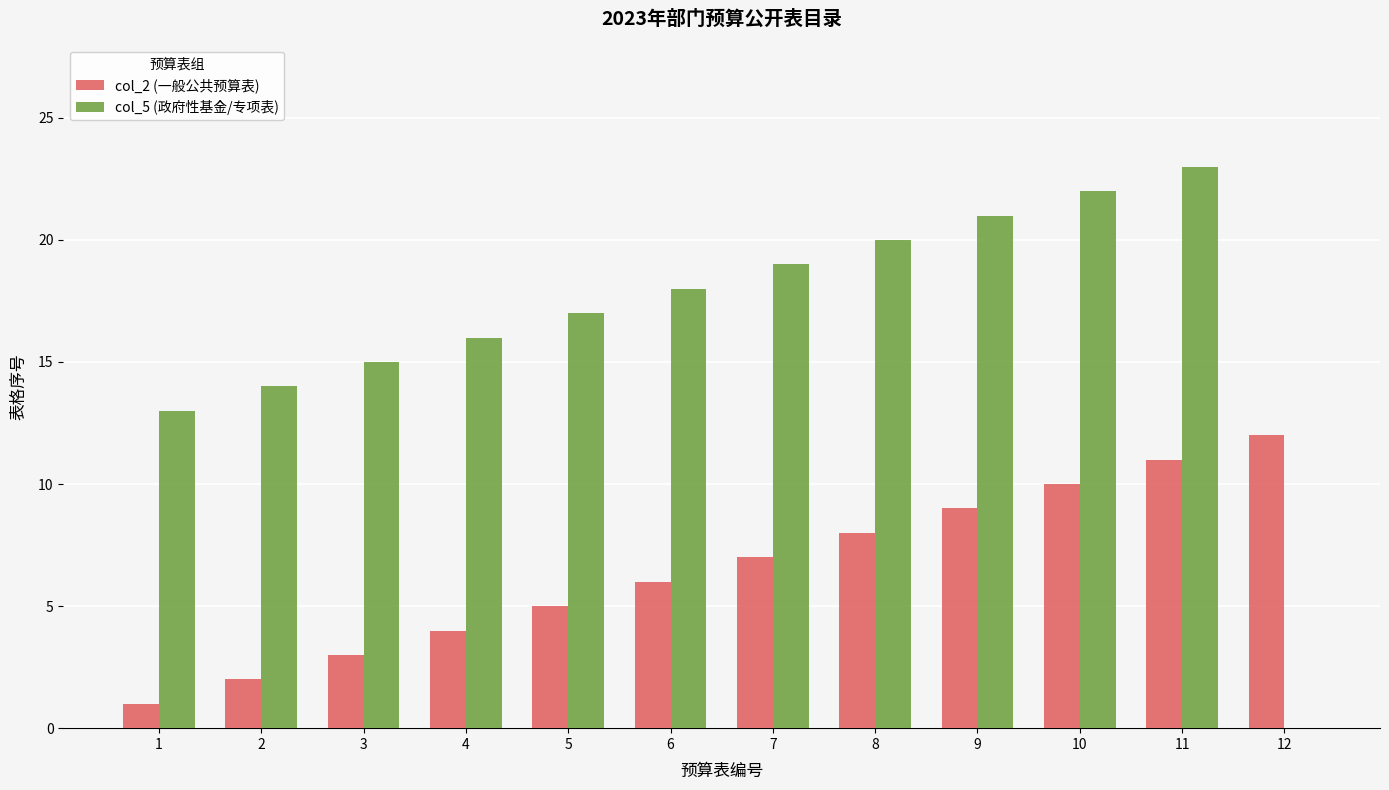

Which series has the largest range (max minus min)?

col_5 (政府性基金/专项表)